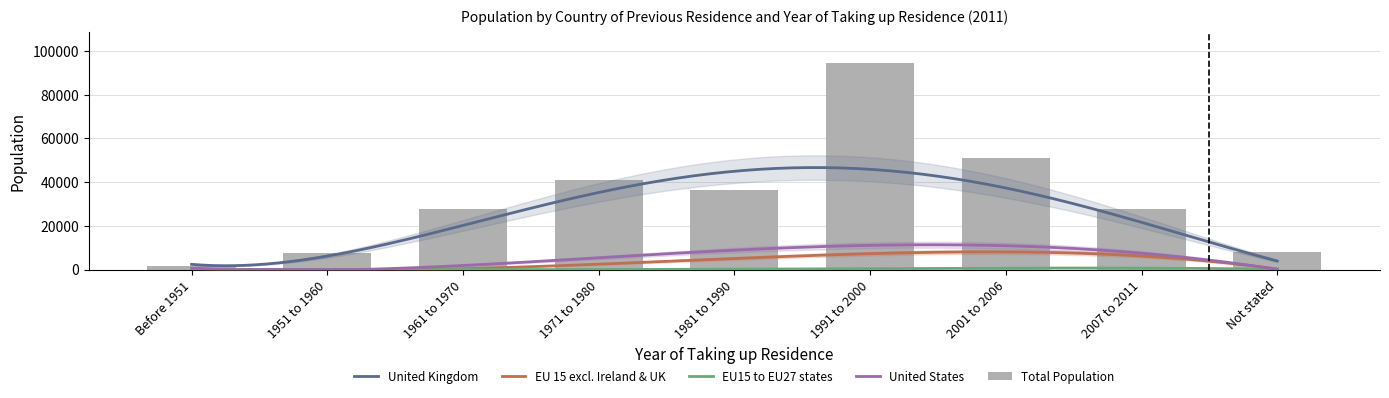

What is the value of the EU15 to EU27 states bar at the 8th from the left?

646